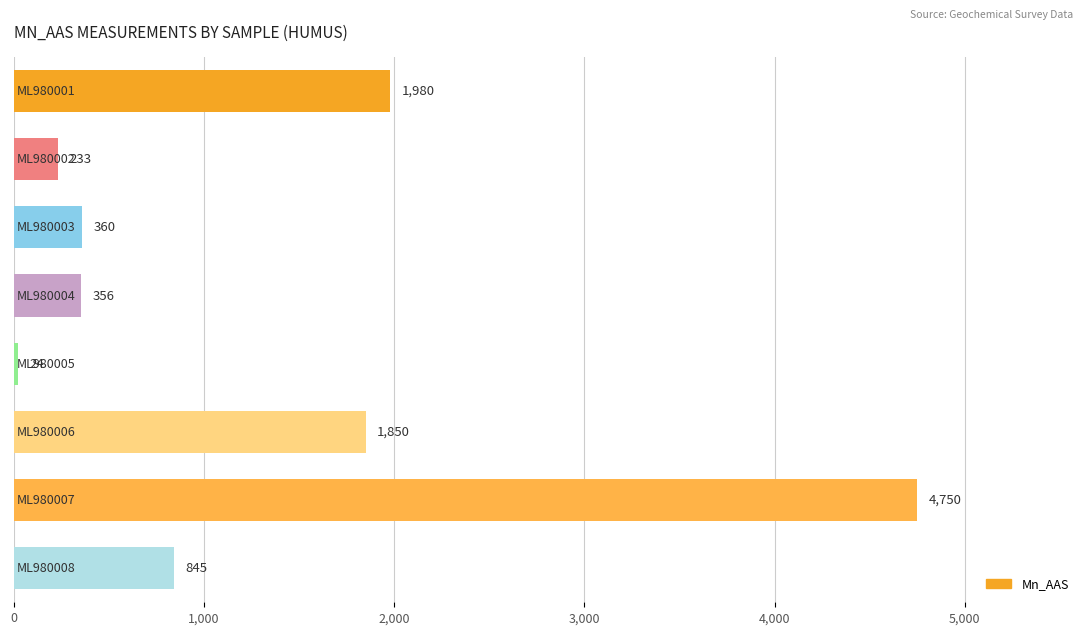

What is the value of the 6th bar from the top?

1850